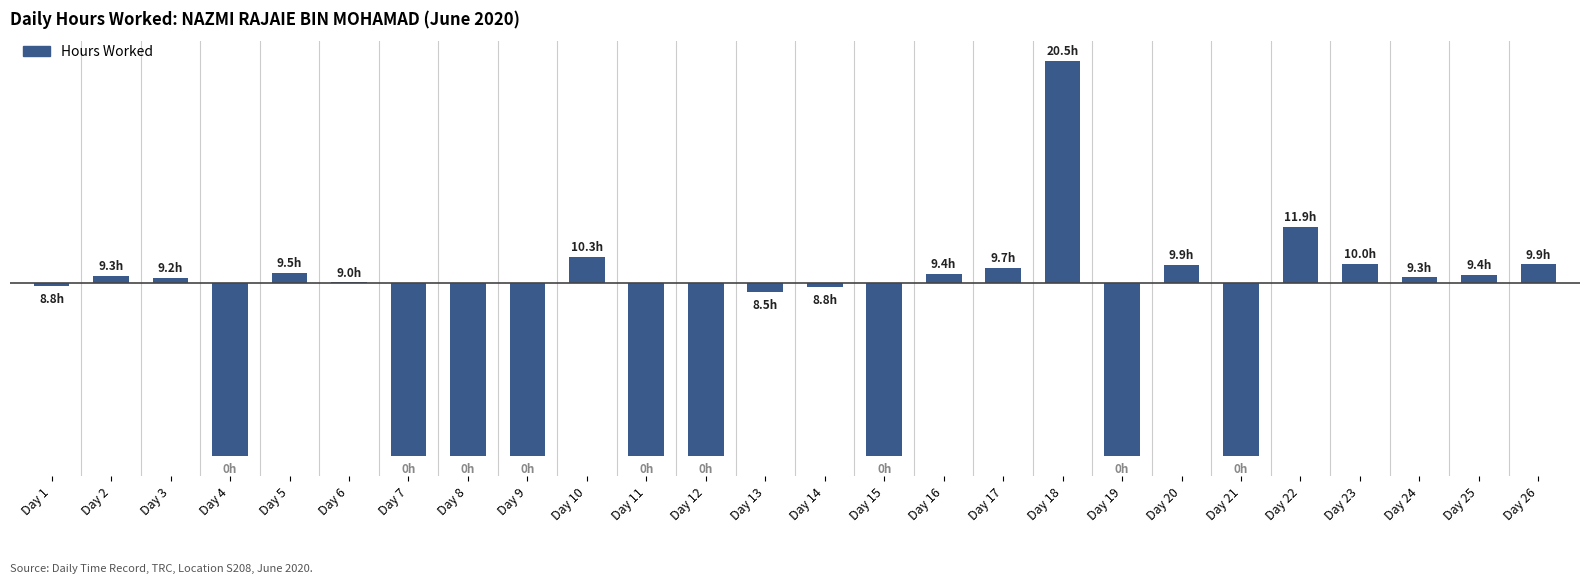

What is the sum of the values at Day 6 and Day 21?

-9.0